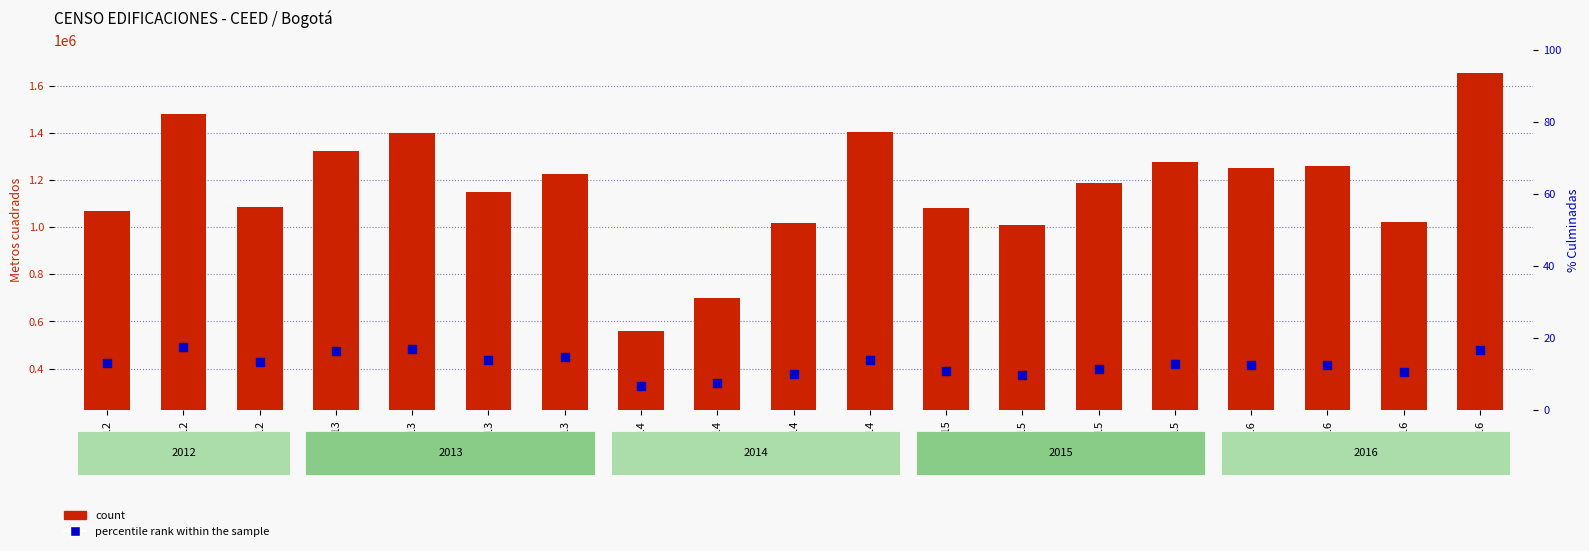

At how many categories does at least one series exceed 441386?

19